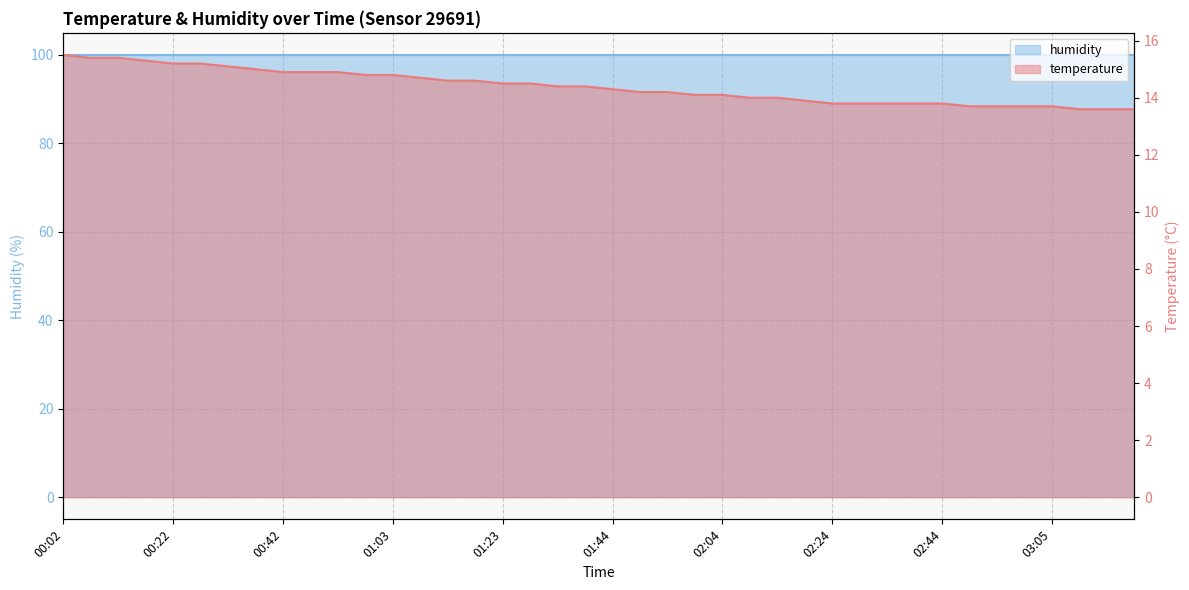

What is the value of the 28th point from the left?

13.9